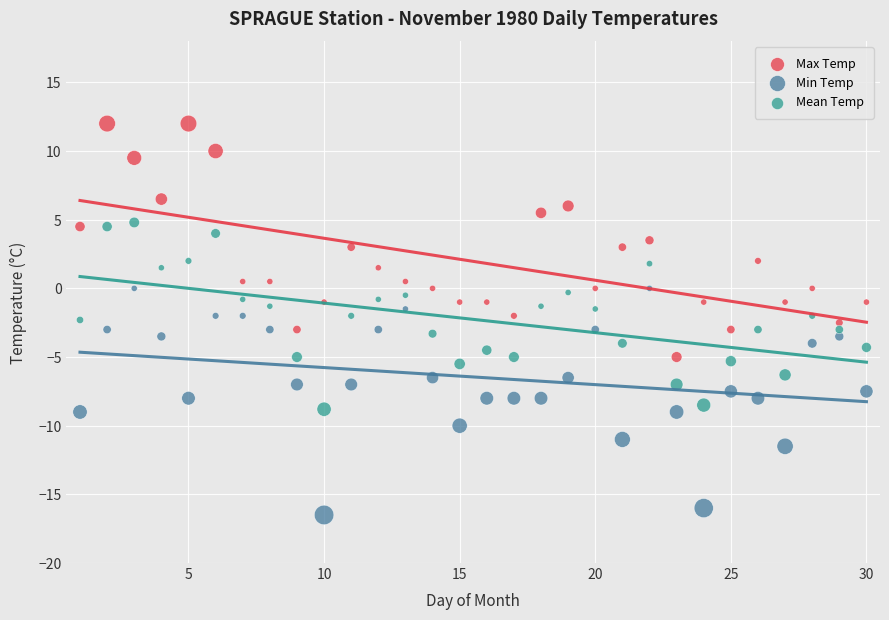

Across all data points, what is the range of Y values (max minus min)?

28.5